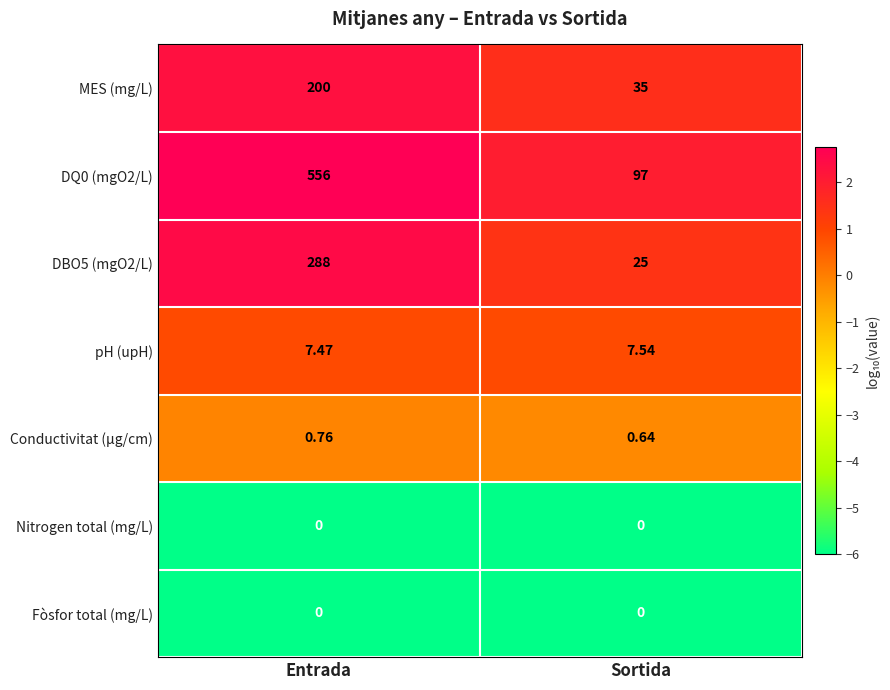

What is the total value across all series at Sortida?

165.2